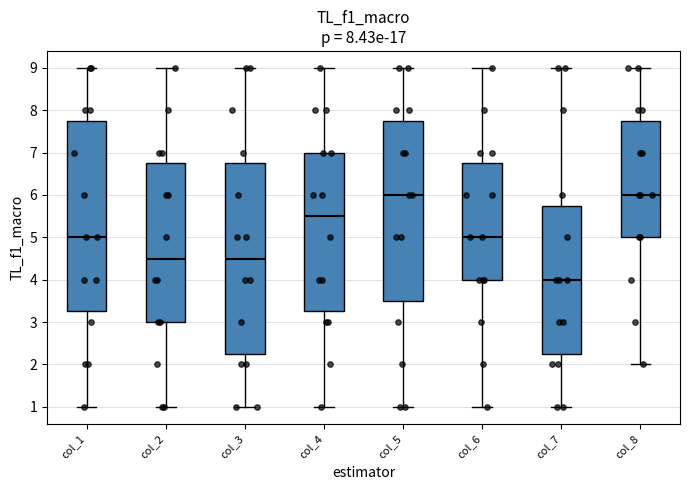

Reading left to right, transcribe this box plot: for each box, give where its median line is, the range the box spans, and where its two whiskers end, as read against the y-axis. The values are not printed on the chart, so give them approximately, as read against the axis.

col_1: median 5.0, box 3.3 to 7.8, whiskers 1.0 to 9.0
col_2: median 4.5, box 3.0 to 6.8, whiskers 1.0 to 9.0
col_3: median 4.5, box 2.3 to 6.8, whiskers 1.0 to 9.0
col_4: median 5.5, box 3.3 to 7.0, whiskers 1.0 to 9.0
col_5: median 6.0, box 3.5 to 7.8, whiskers 1.0 to 9.0
col_6: median 5.0, box 4.0 to 6.8, whiskers 1.0 to 9.0
col_7: median 4.0, box 2.3 to 5.8, whiskers 1.0 to 9.0
col_8: median 6.0, box 5.0 to 7.8, whiskers 2.0 to 9.0